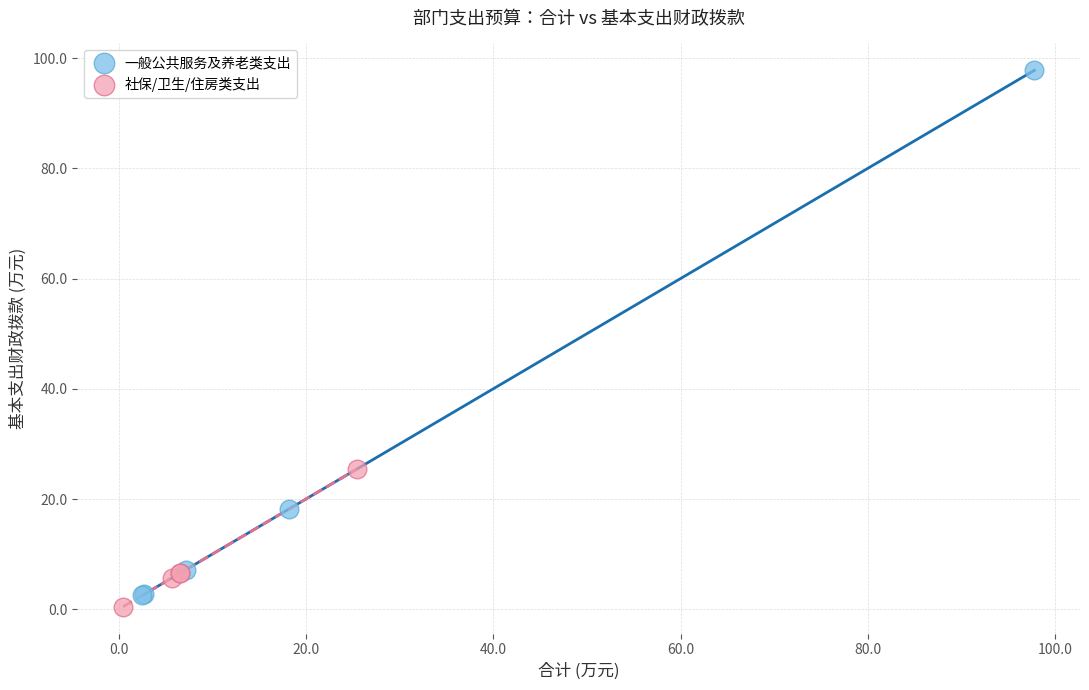

Which series has the largest Y range (max minus min)?

一般公共服务及养老类支出